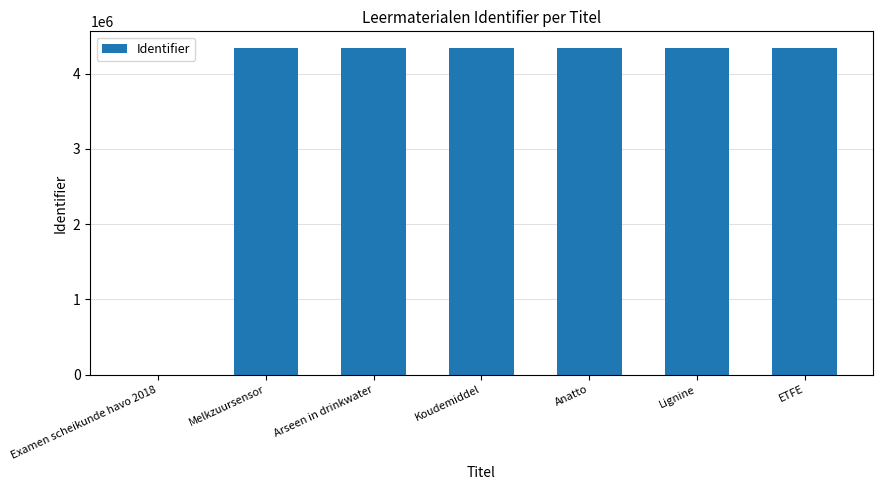

Approximately how many times larger is the value at ETFE compared to Melkzuursensor?

1.0